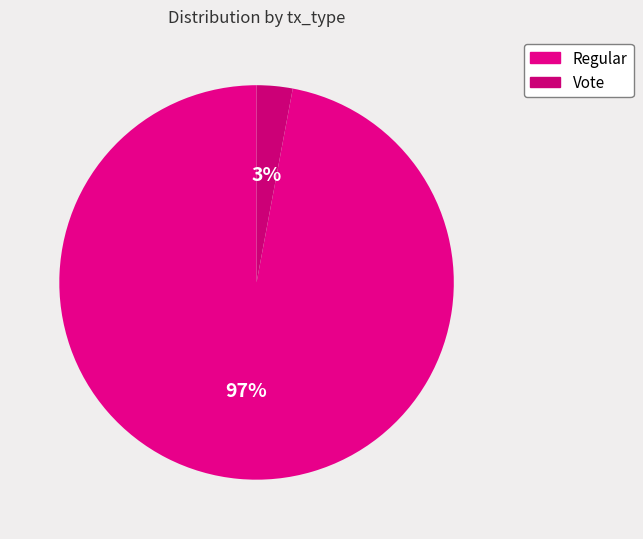

Which category has the biggest portion of the pie?

Regular